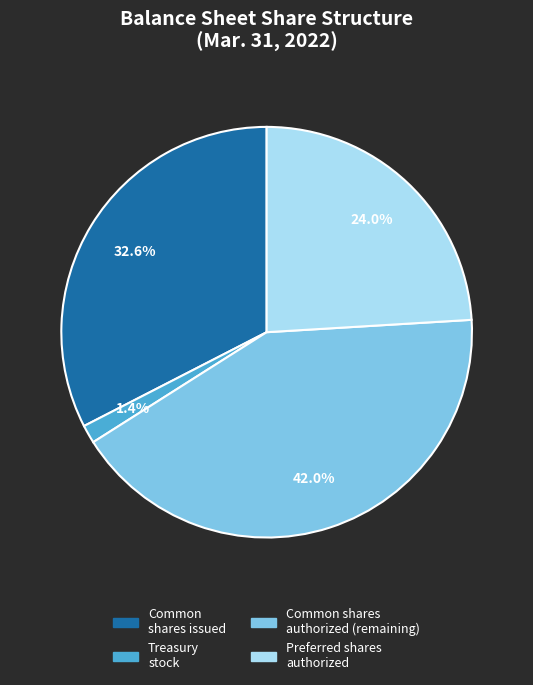

Is there a majority slice in this chart?

No